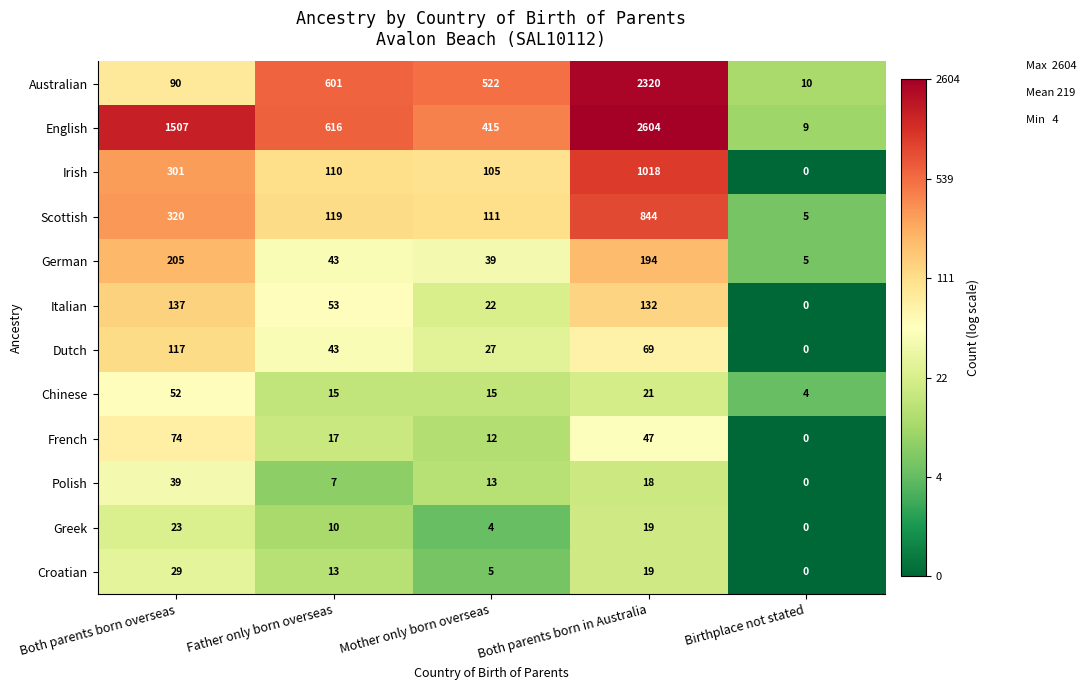

Which category has the lowest value across all series?

Birthplace not stated